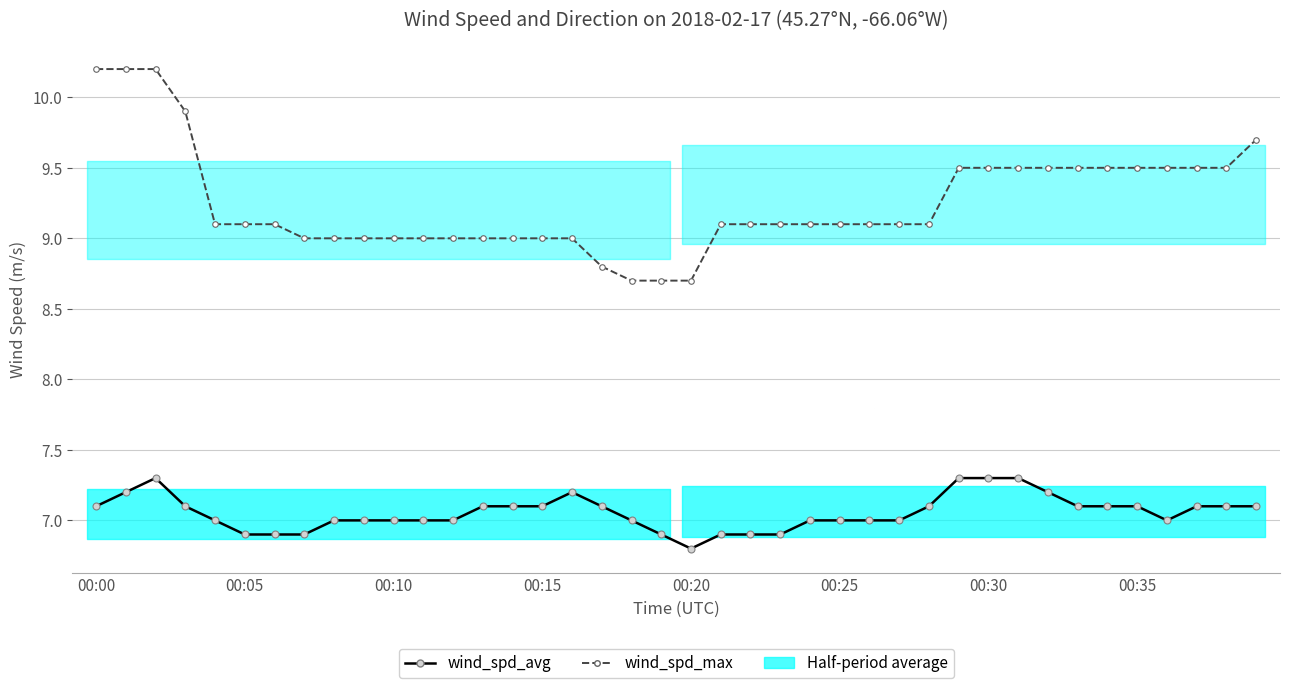

What is the sum of all wind_spd_max values?

370.2